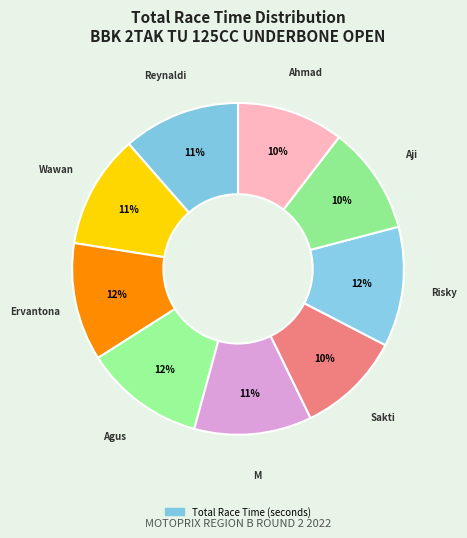

How many segments does this pie chart have?

9